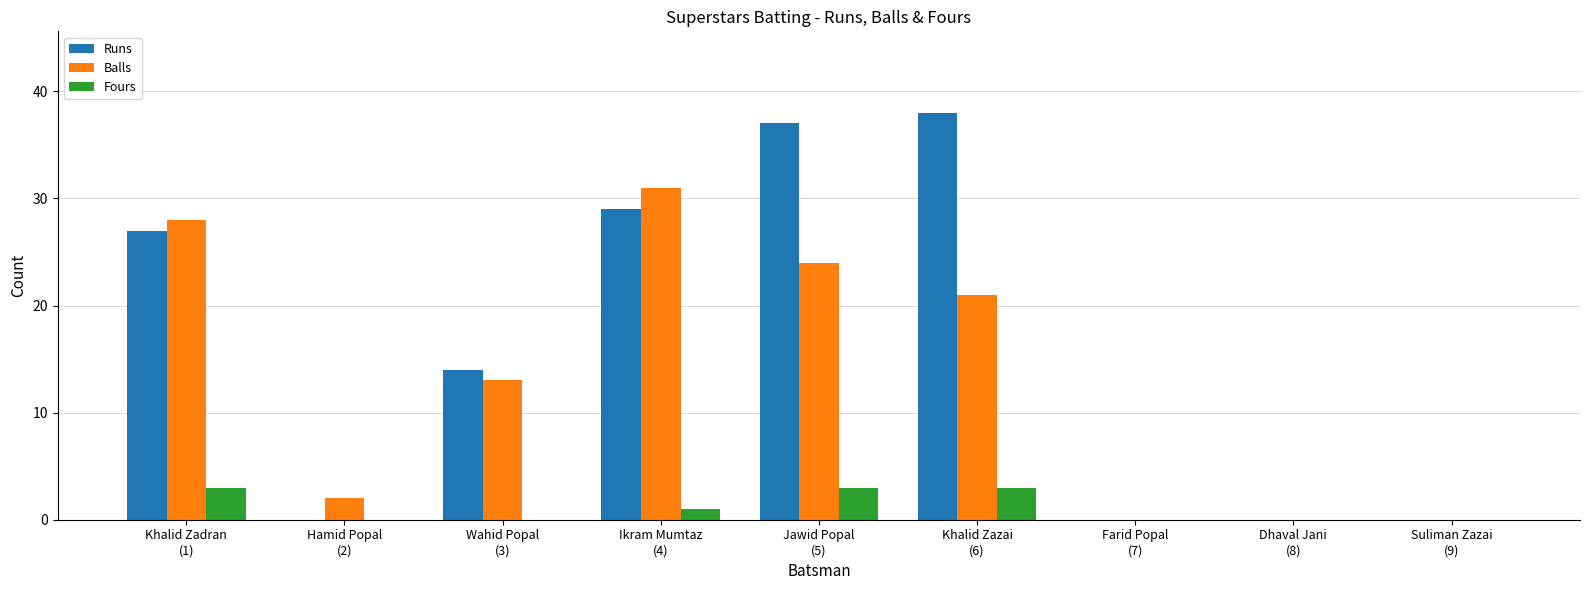

How many groups of bars are there?

9